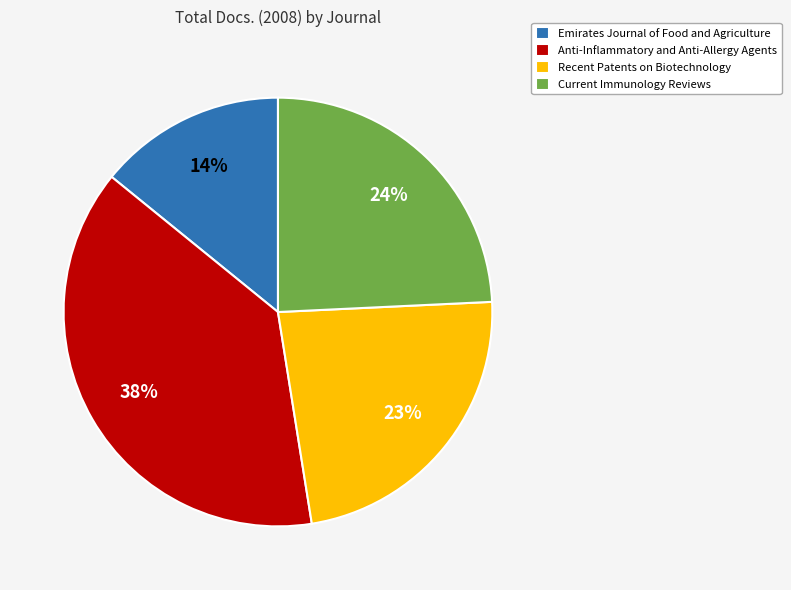

Does Recent Patents on Biotechnology represent more than half of the total?

No